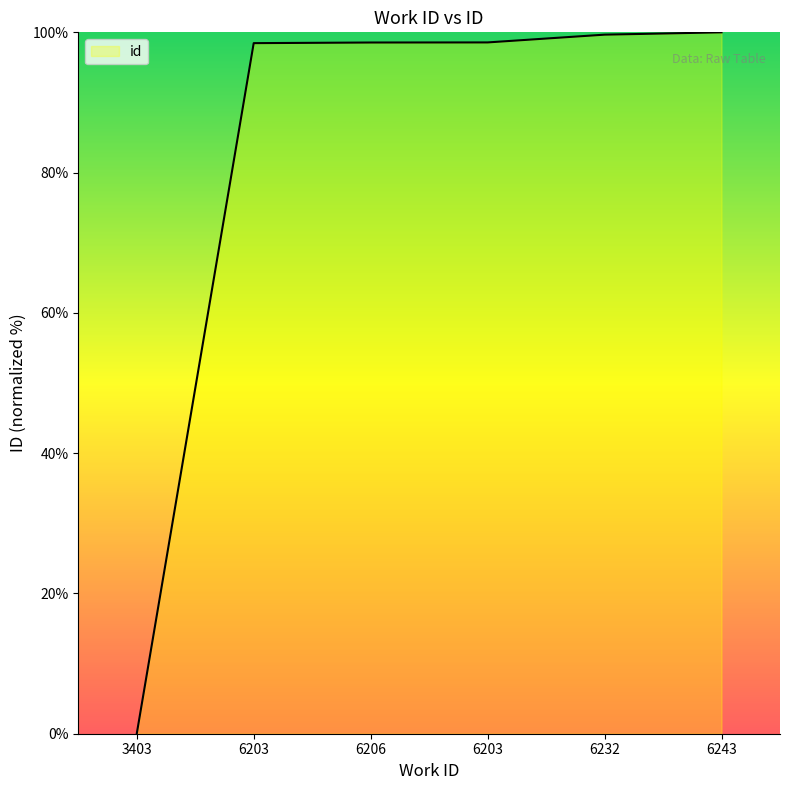

Where does the data first go above 98?

6203